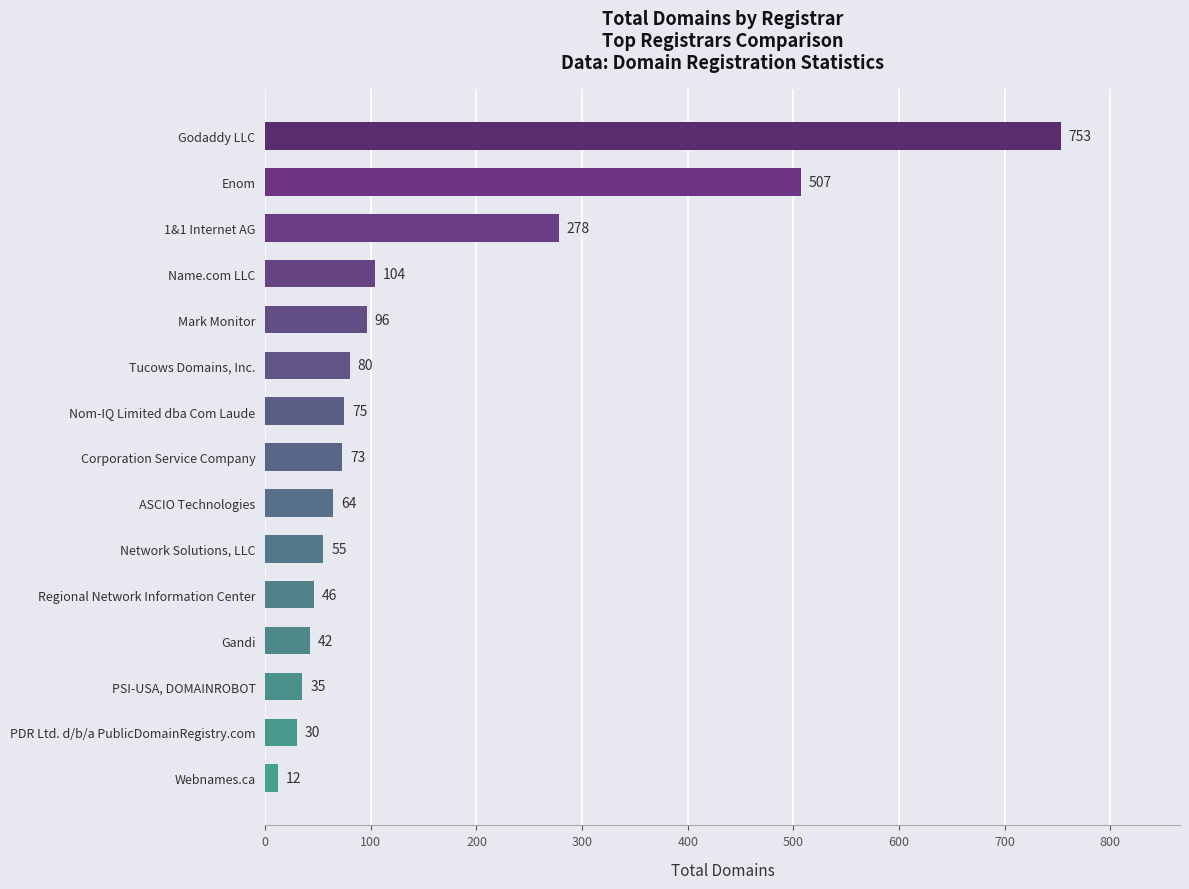

What position from the top is PDR Ltd. d/b/a PublicDomainRegistry.com?

14